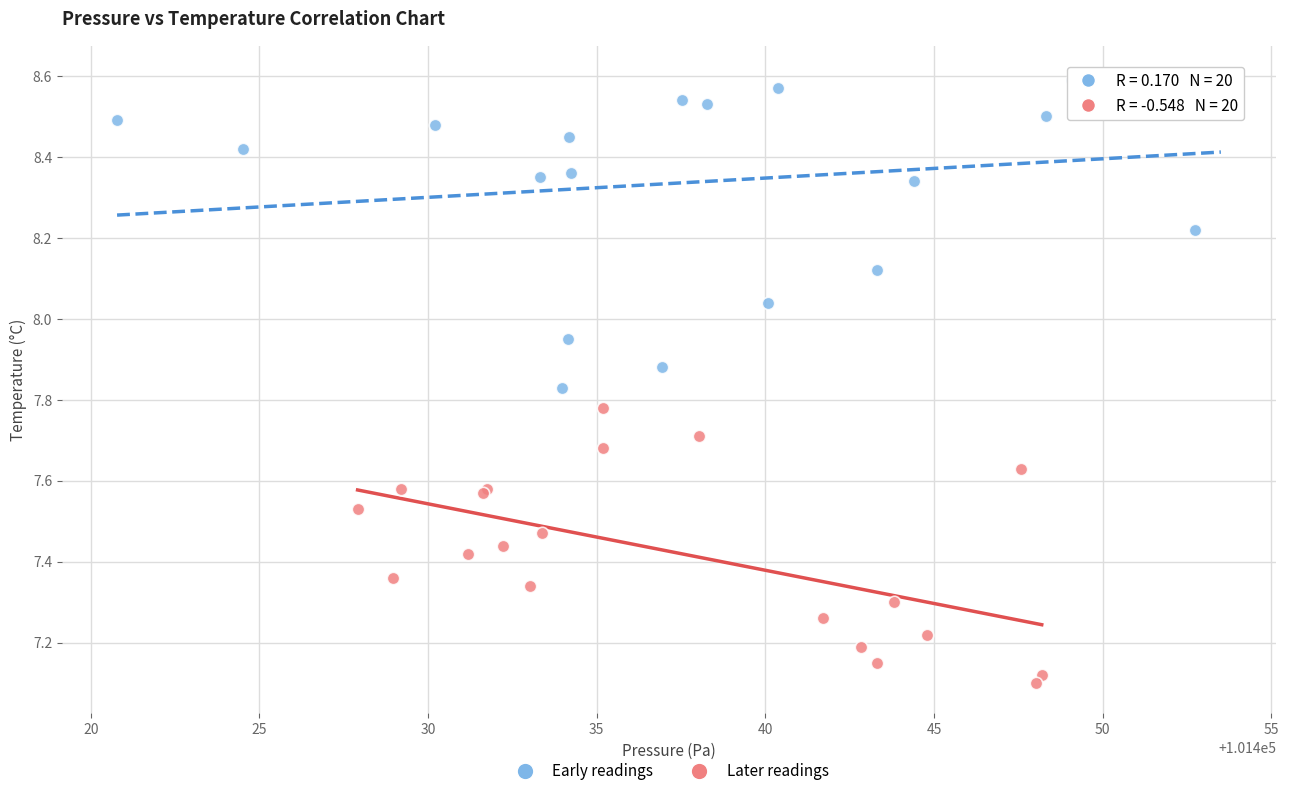

Which series reaches the maximum Y coordinate?

Early readings